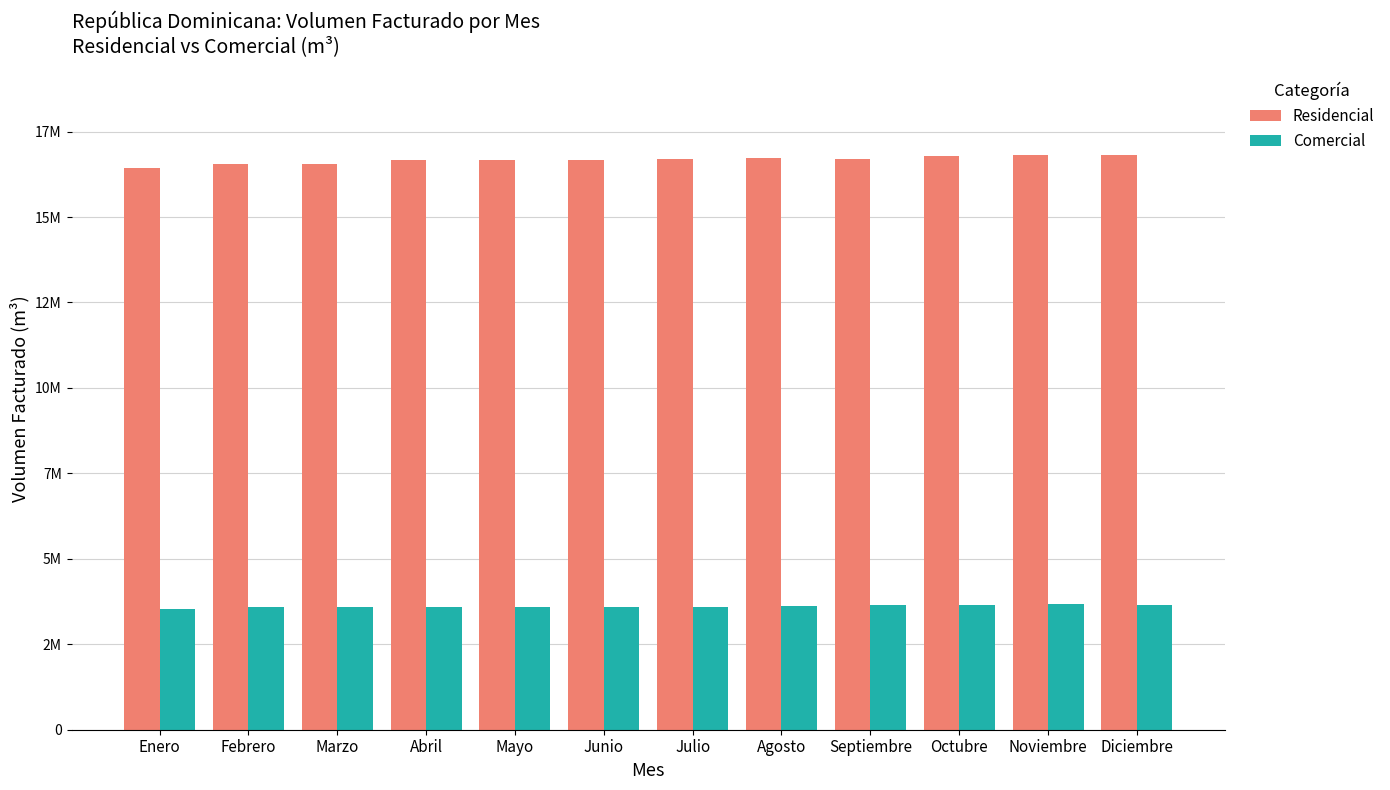

What is the average value of the Residencial series?

16679120